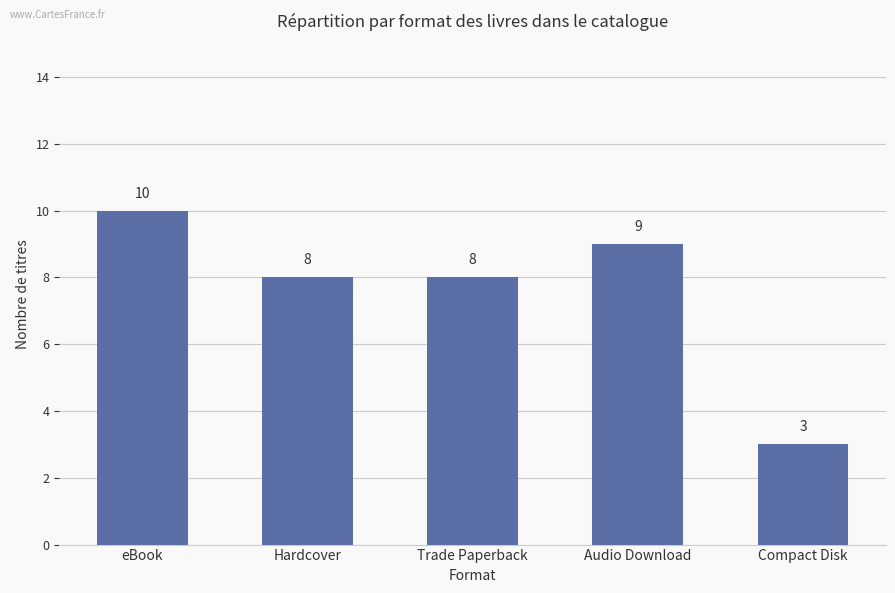

Reading left to right, what are all the values shown in this chart?

eBook=10	Hardcover=8	Trade Paperback=8	Audio Download=9	Compact Disk=3